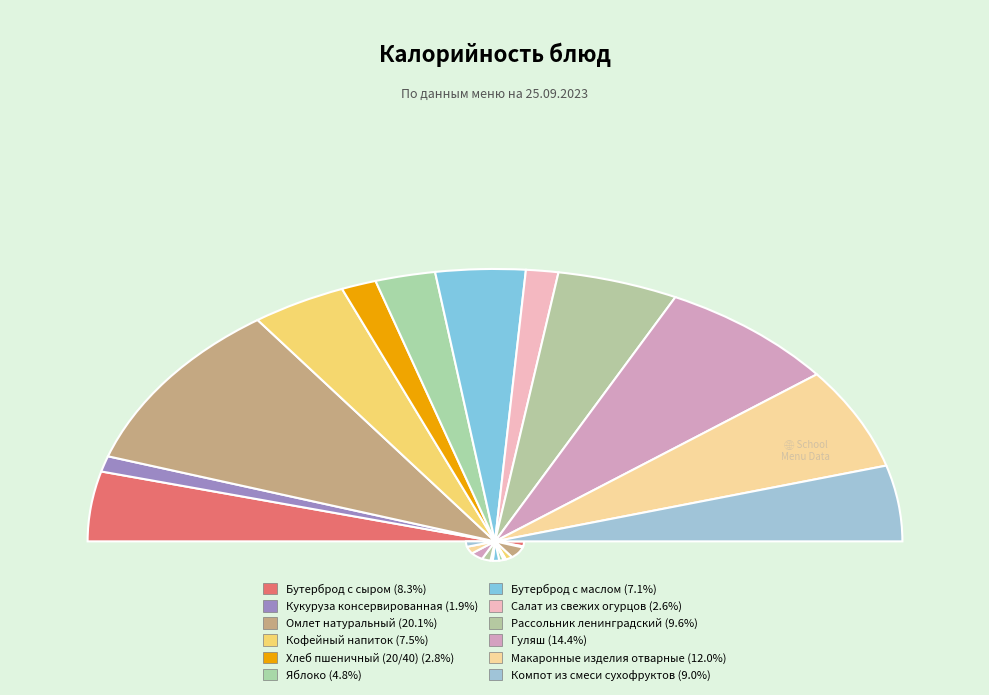

How many slices are in this pie chart?

12